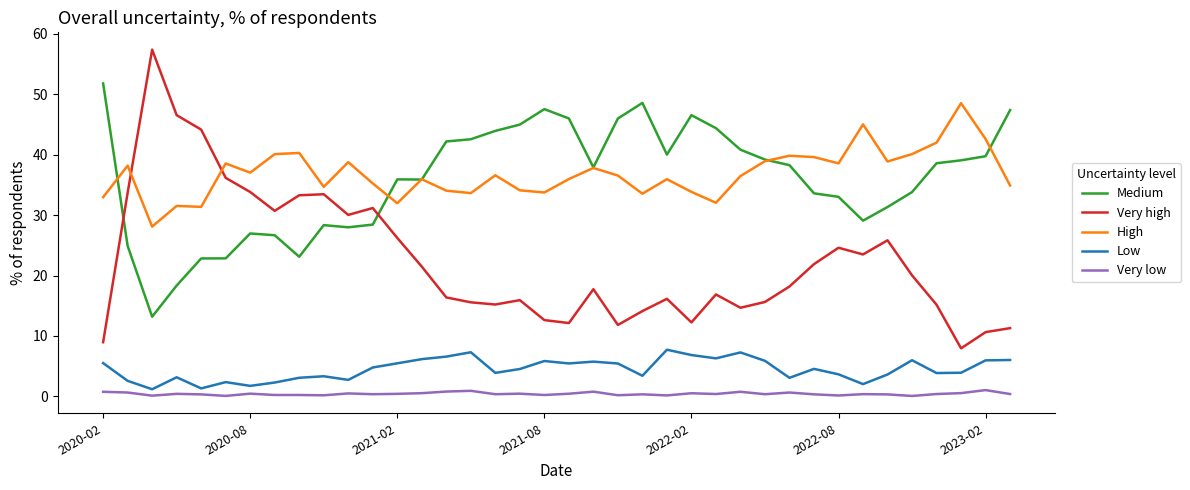

Which series has the widest spread of values?

Very high